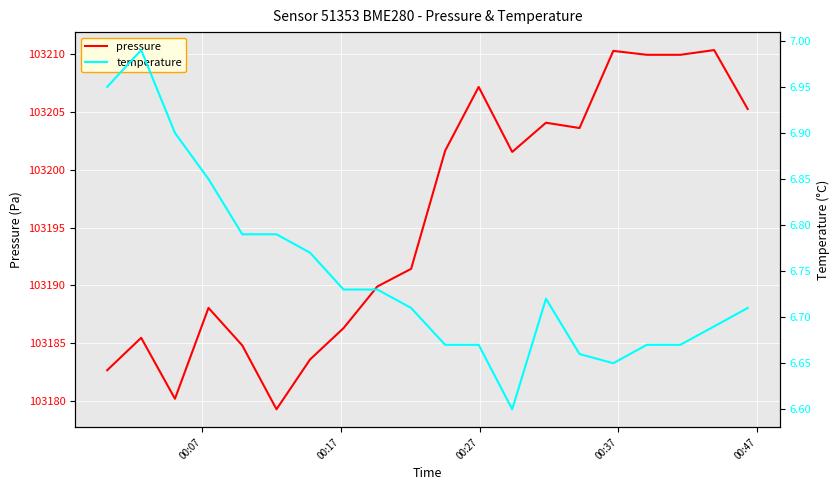

Rank the series by their average value, from lowest to highest.

temperature, pressure